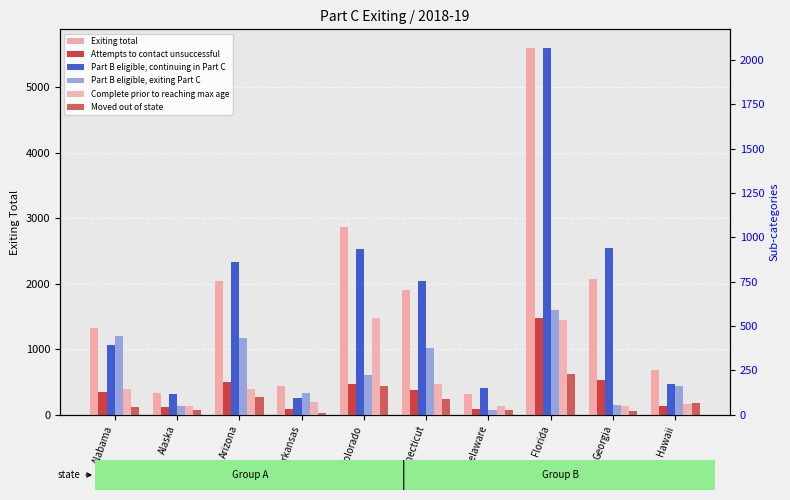

What is the label of the 1st bar from the left?

Alabama